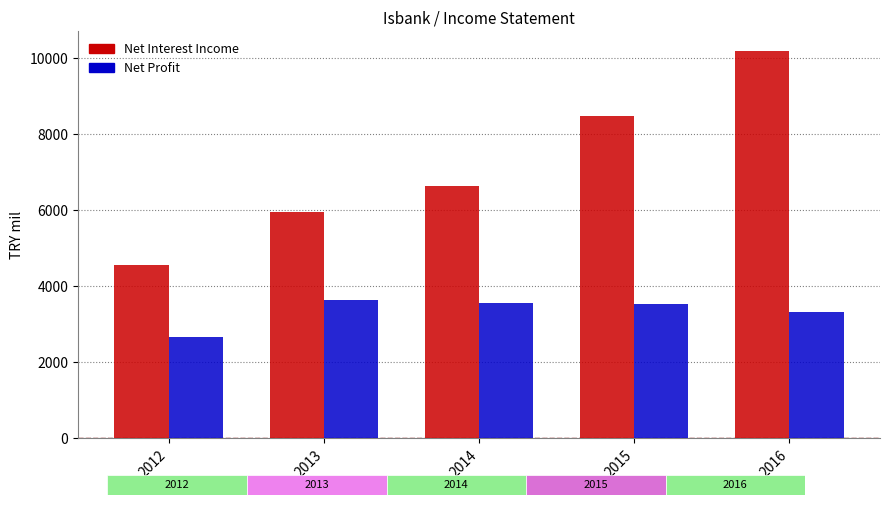

Reading left to right, transcribe all the data shown in this chart.

Net Interest Income: 4561.8	5943.4	6650.2	8470.4	10195.9
Net Profit: 2667.5	3631.6	3565.7	3523.7	3330.7